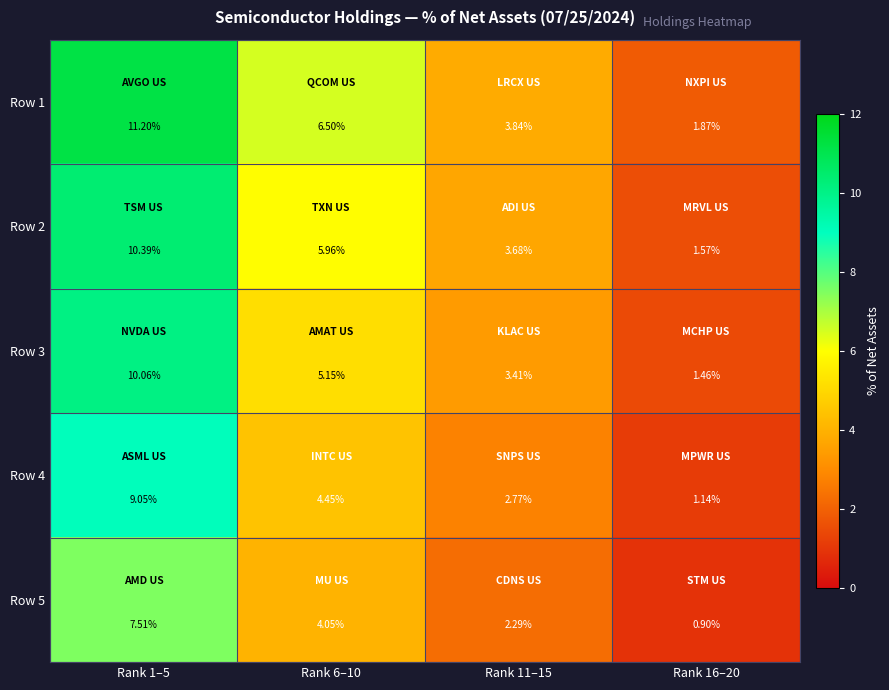

Is the value of Row 3 at Rank 1–5 greater than the value of Row 5 at Rank 6–10?

Yes